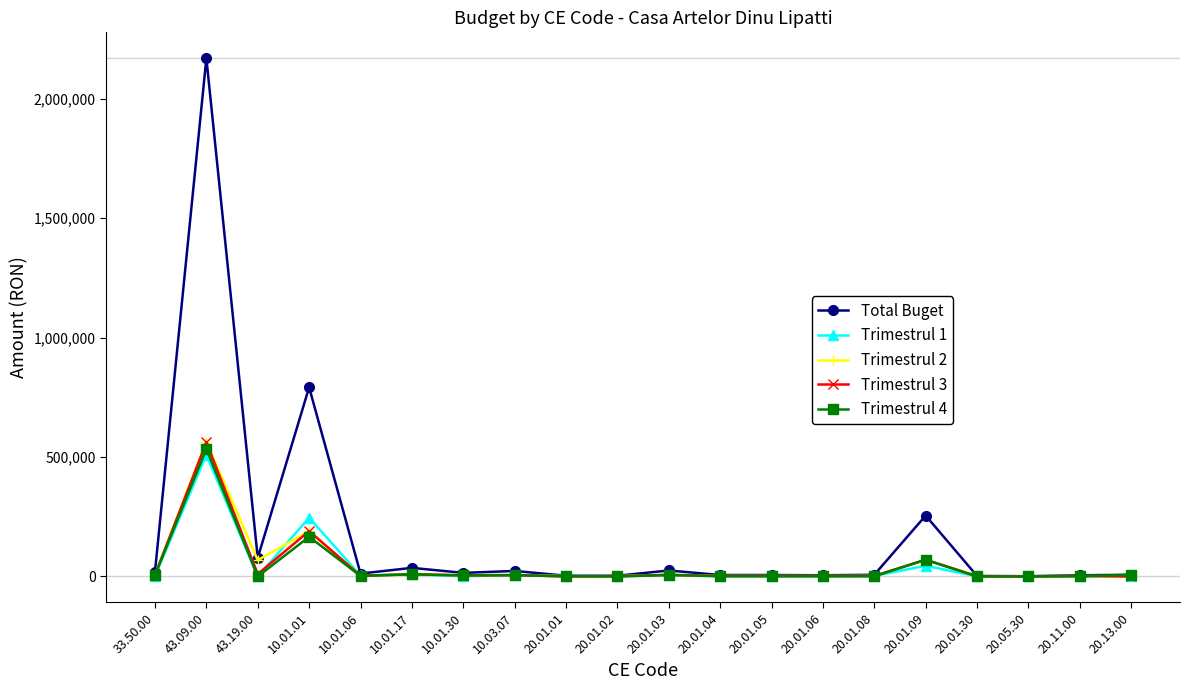

At which category does Trimestrul 2 reach its first local peak?

43.09.00